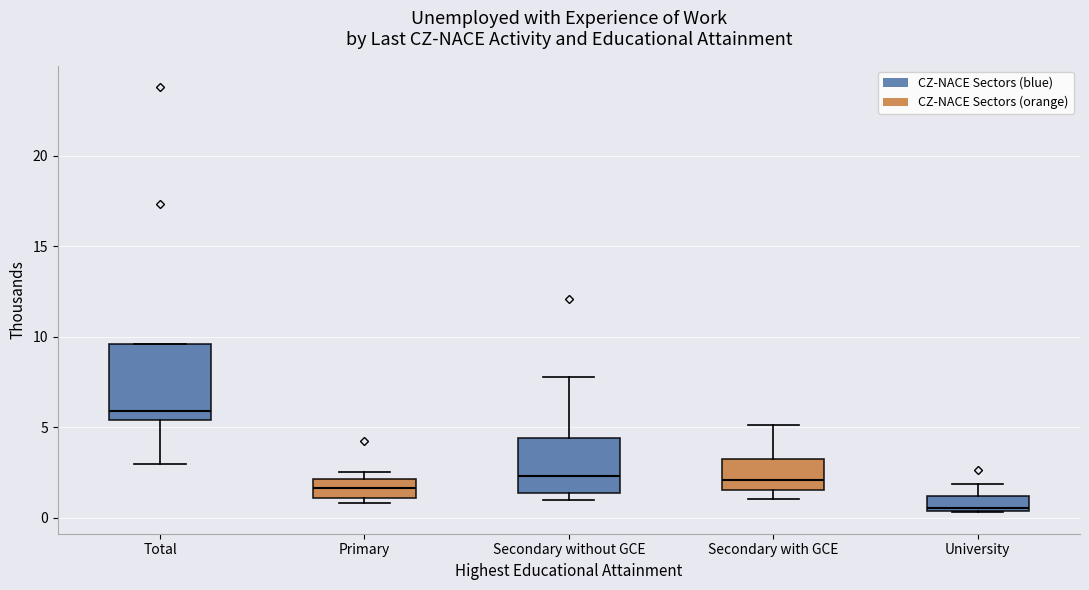

Where does the lower whisker of the box for Total end on the y-axis? The values are not printed on the chart, so give them approximately, as read against the axis.

3.0